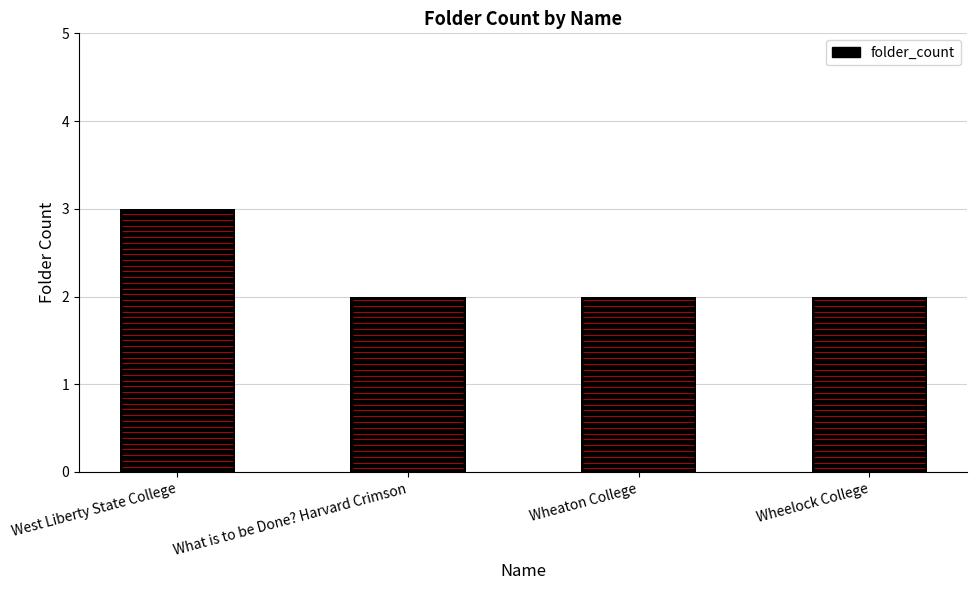

What is the ratio of the value at Wheelock College to the value at What is to be Done? Harvard Crimson?

1.0